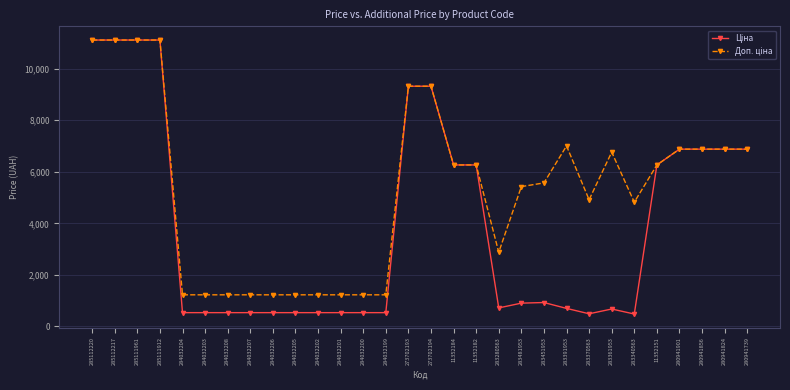

What is the greatest value displayed?

11113.6